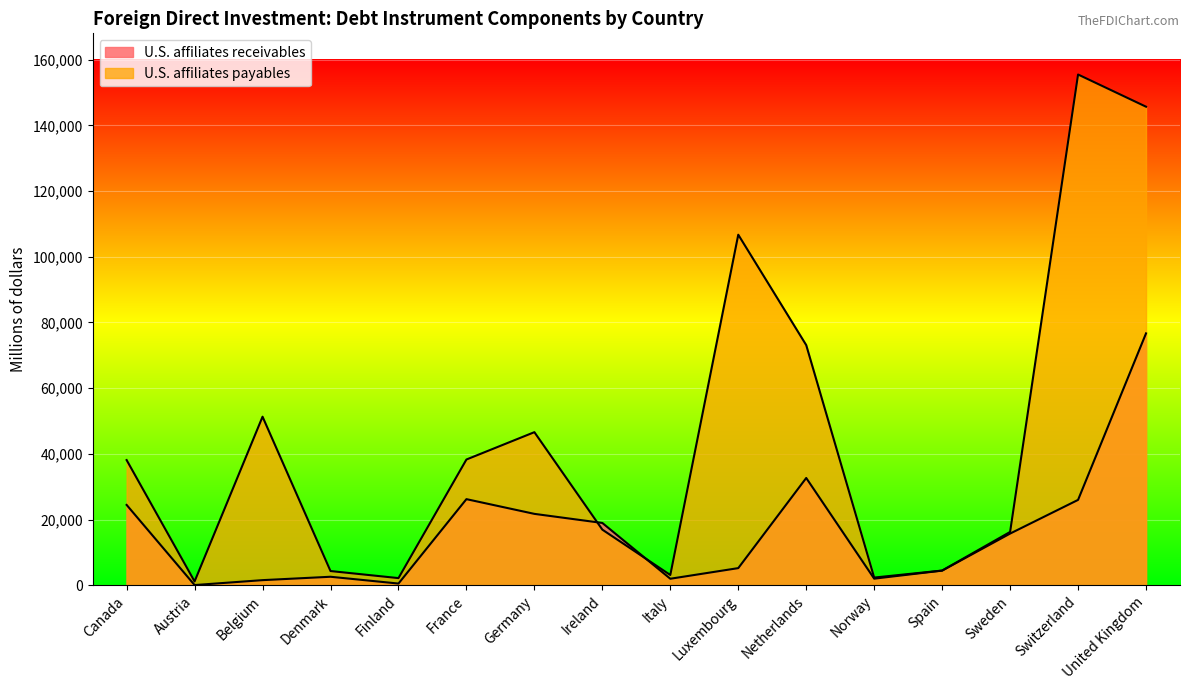

Is it true that U.S. affiliates payables equals 5105 at Italy?

False